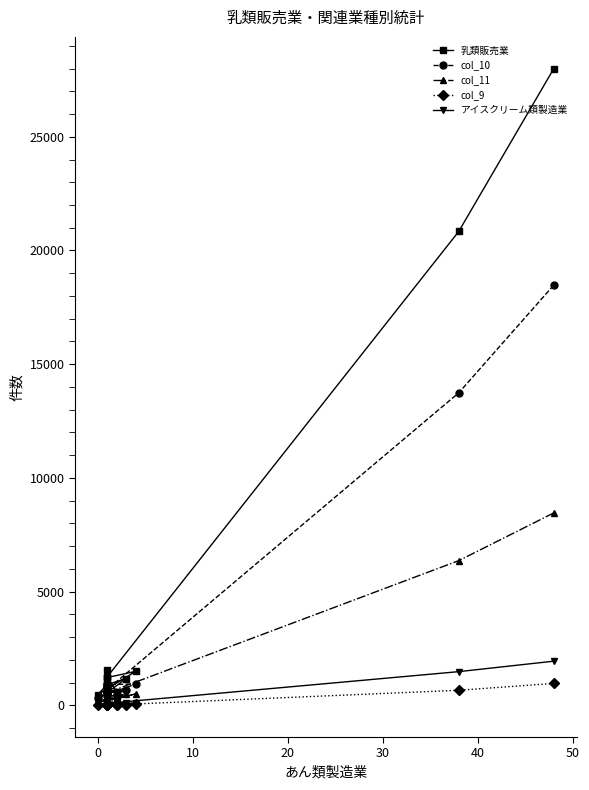

How many values in the col_9 series are below 24?

7